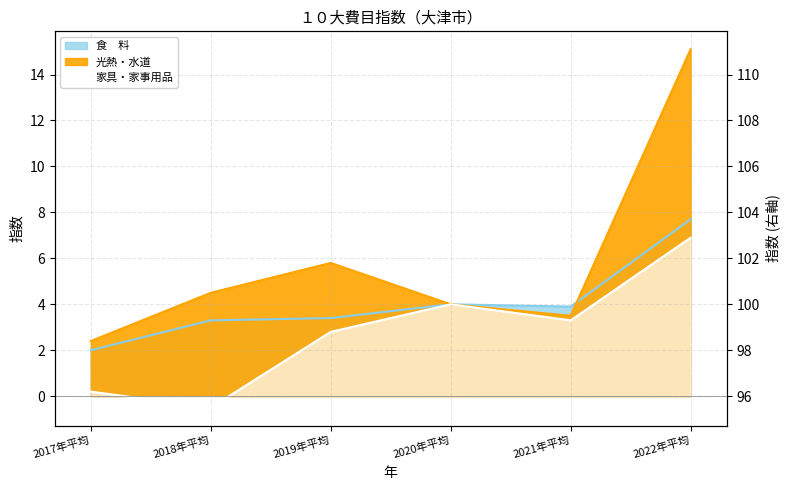

True or false: 食　料 and 家具・家事用品 intersect in this chart.

False